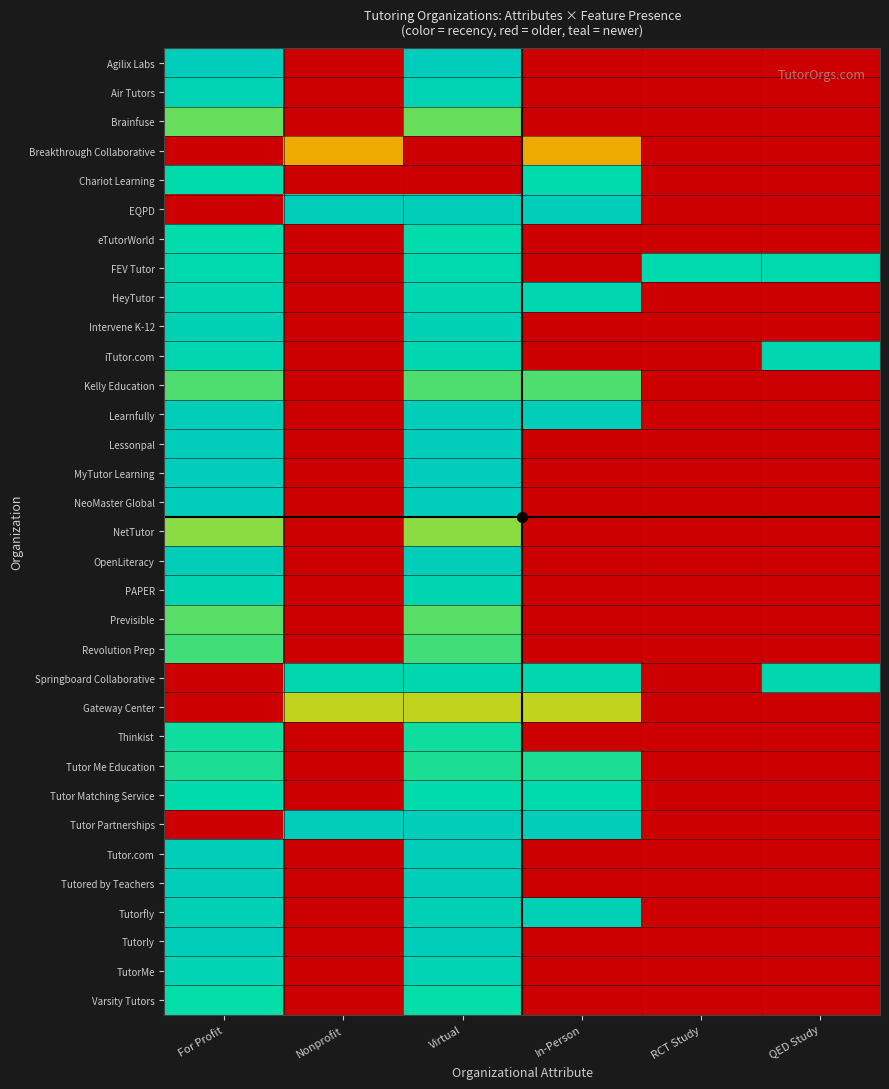

Which has a higher value, In-Person or Virtual?

Virtual